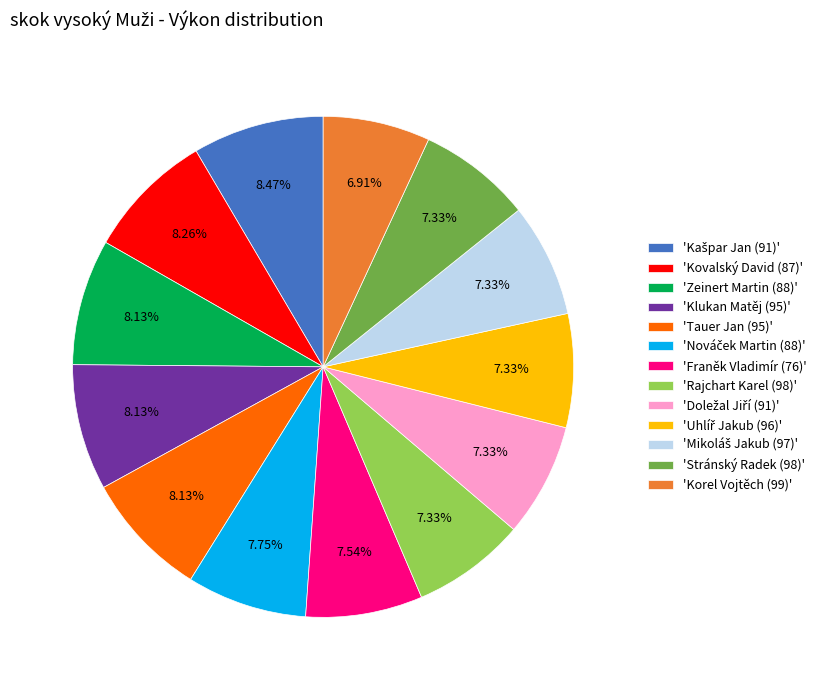

Does 'Zeinert Martin (88)' represent more than half of the total?

No